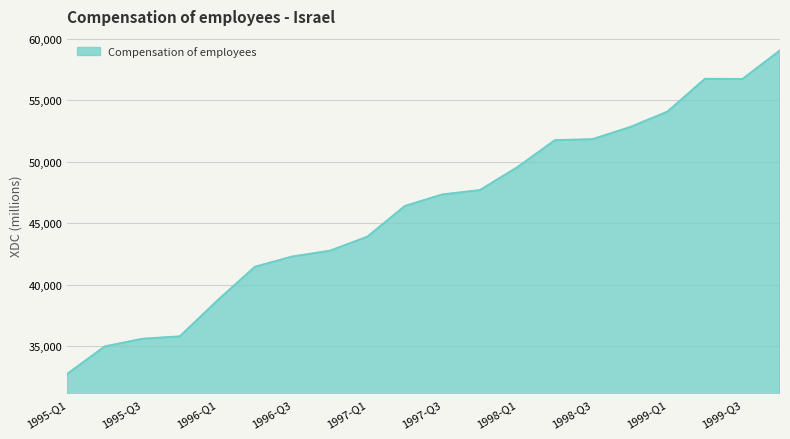

What is the difference between the maximum and minimum values?

26298